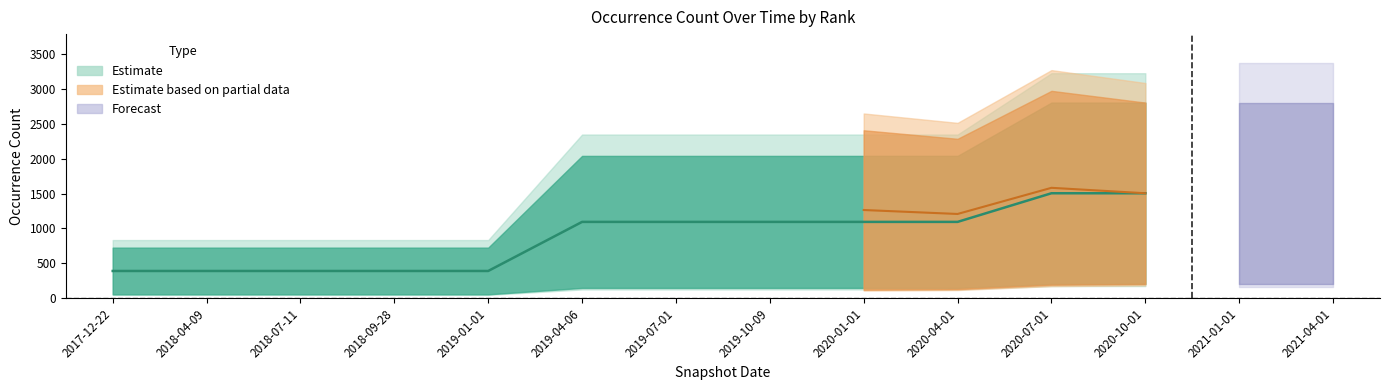

True or false: Species has a value of 2804 at 2020-07-01.

True